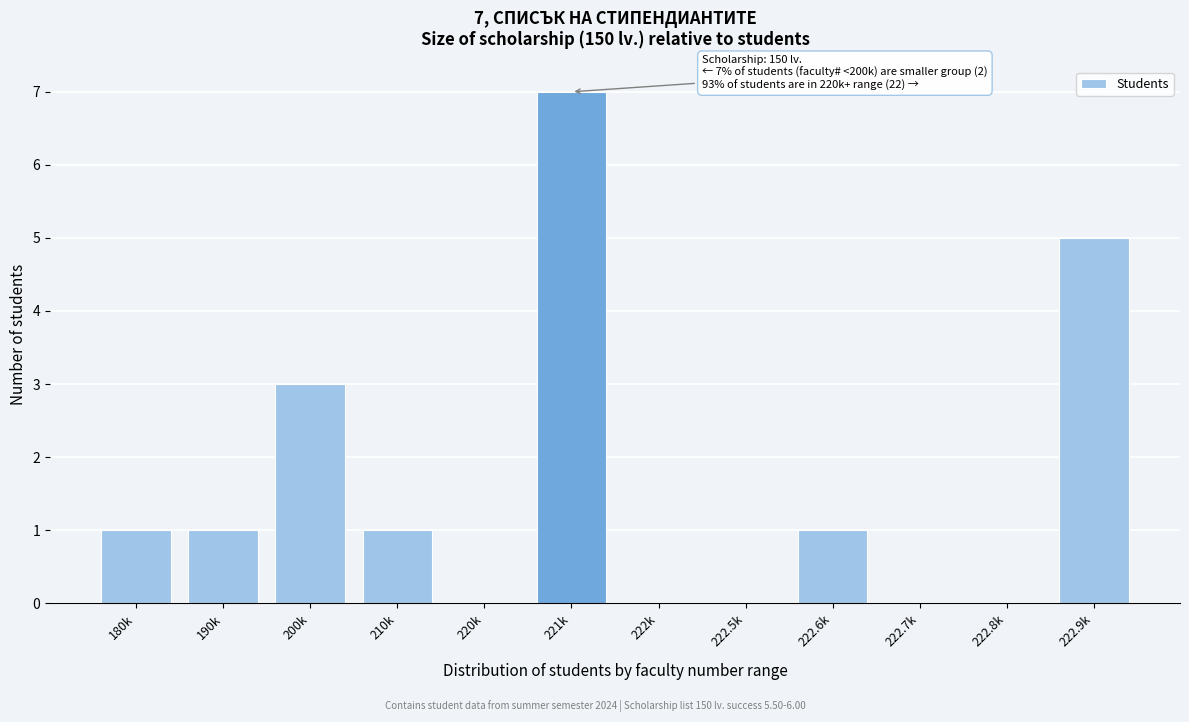

Reading right to left, transcribe all the data shown in this chart.

222.9k=5	222.8k=0	222.7k=0	222.6k=1	222.5k=0	222k=0	221k=7	220k=0	210k=1	200k=3	190k=1	180k=1